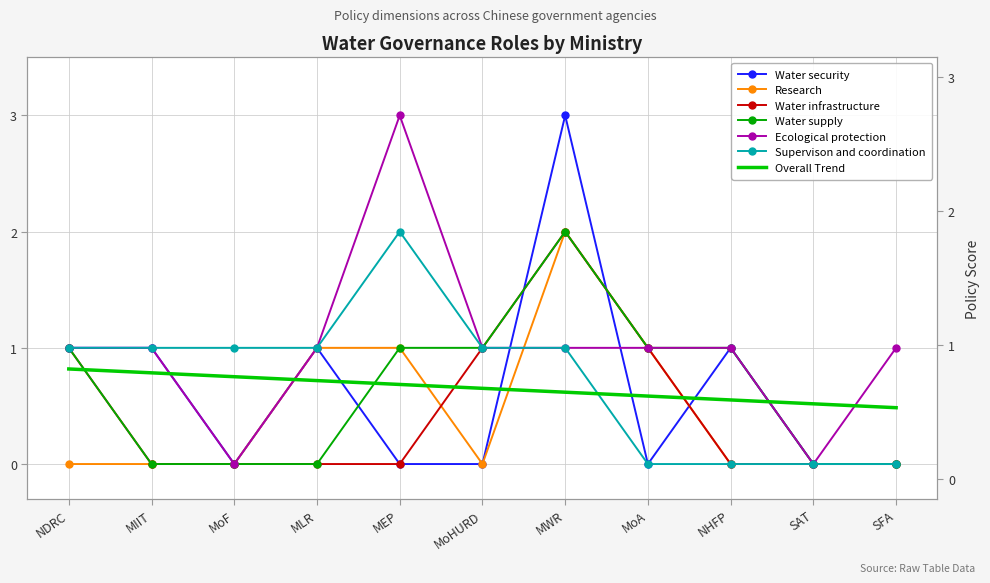

In Water security, how many points are higher than both neighbors (excluding endpoints)?

3